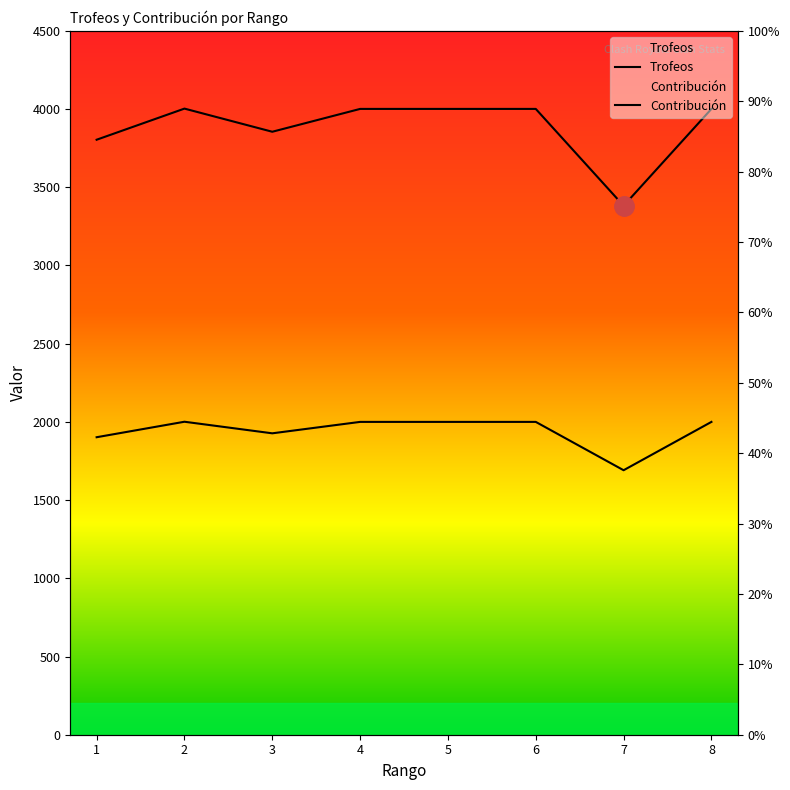

What is the sum of all Contribución values?

15521